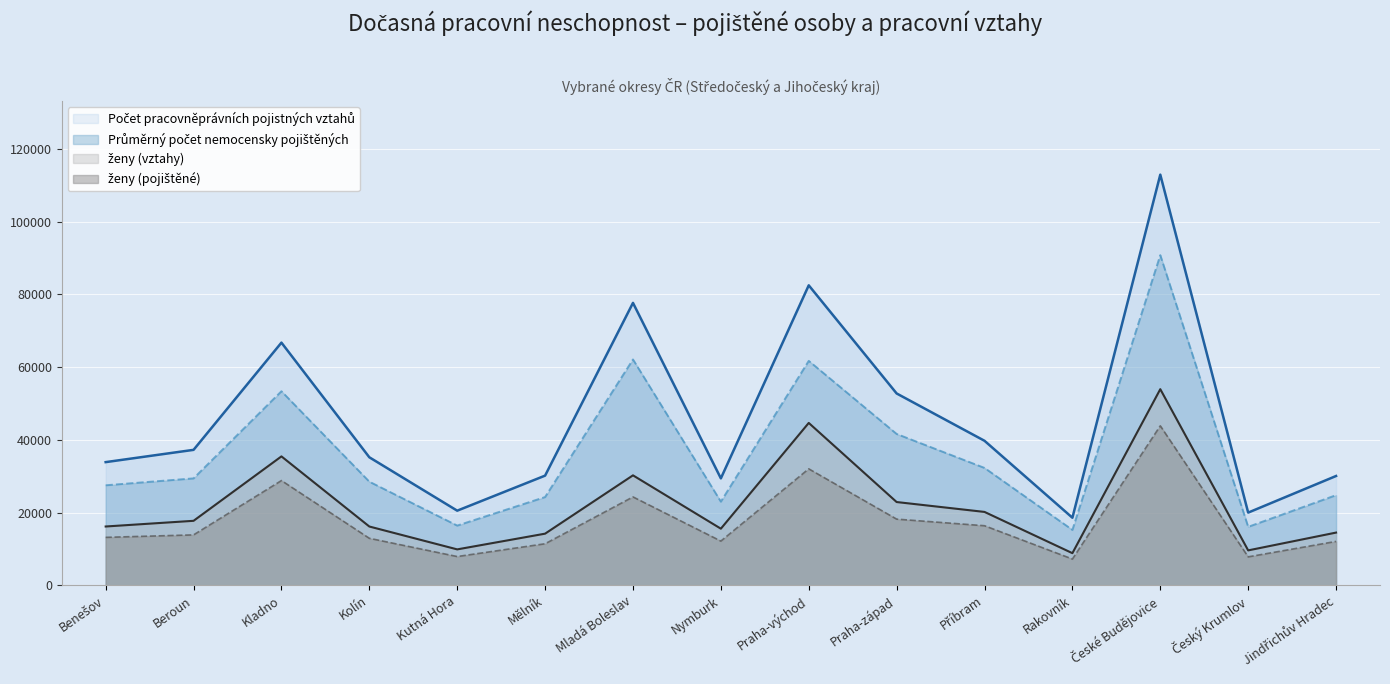

What is the label of the 4th point from the left?

Kolín